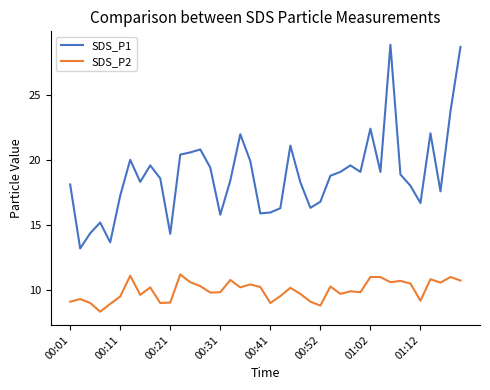

Which series has the widest spread of values?

SDS_P1